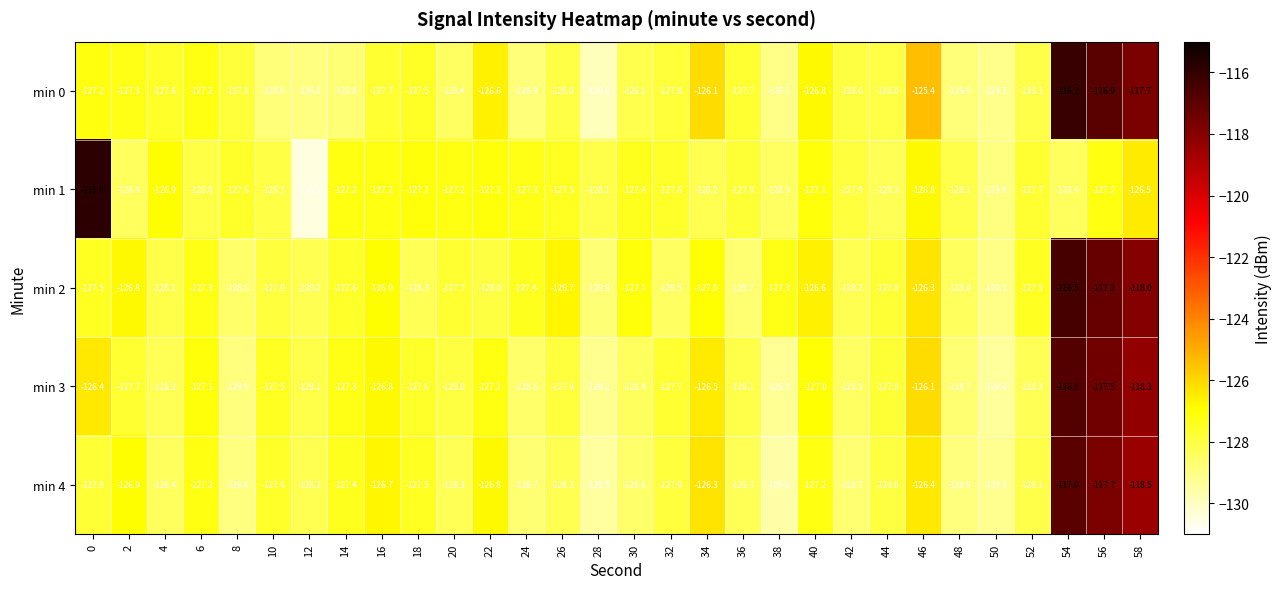

Is the value of min 2 at 30 greater than the value of min 3 at 40?

No